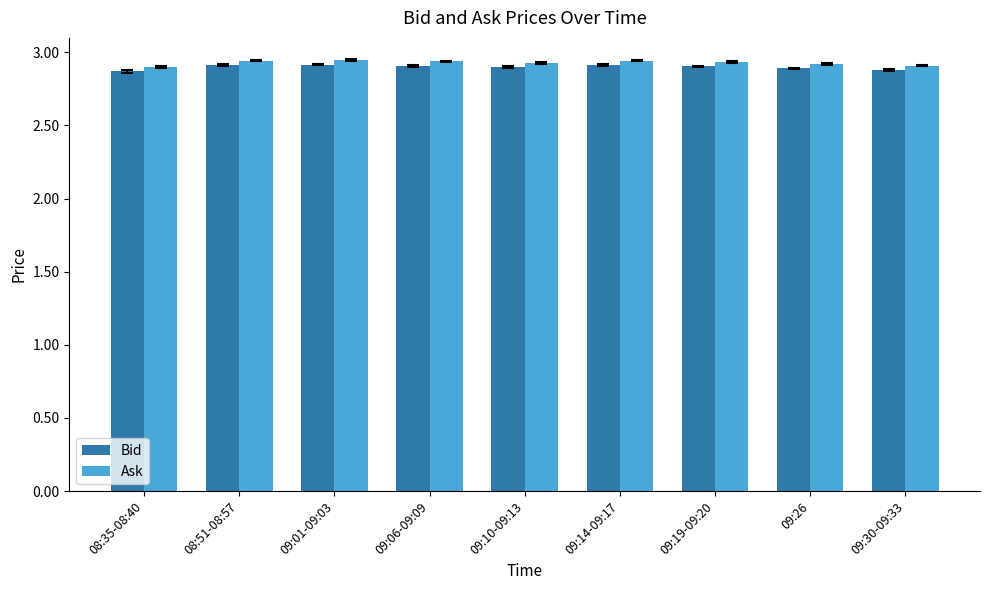

At how many categories does at least one series exceed 2?

9